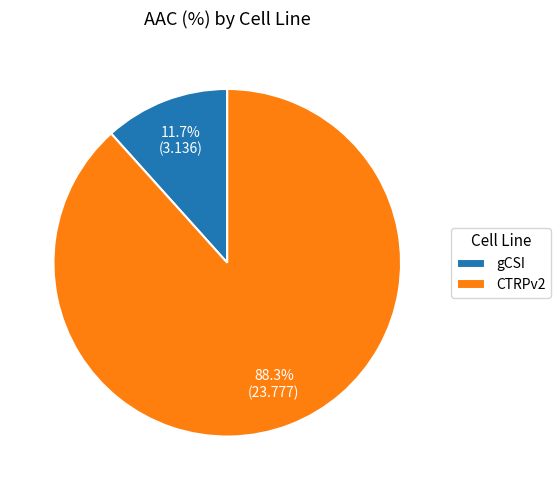

How many segments does this pie chart have?

2